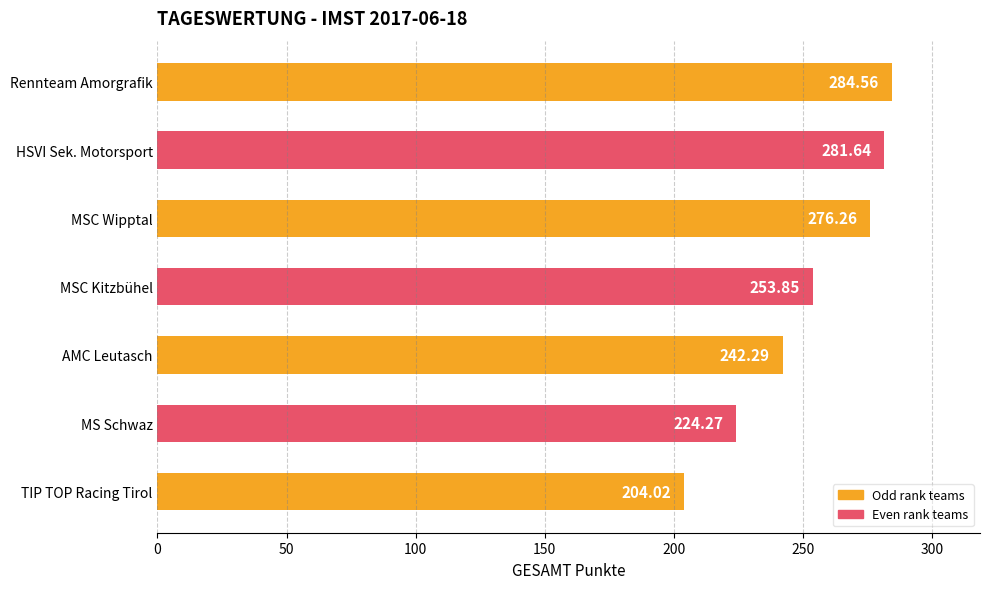

What is the change in value from HSVI Sek. Motorsport to TIP TOP Racing Tirol?

-77.6